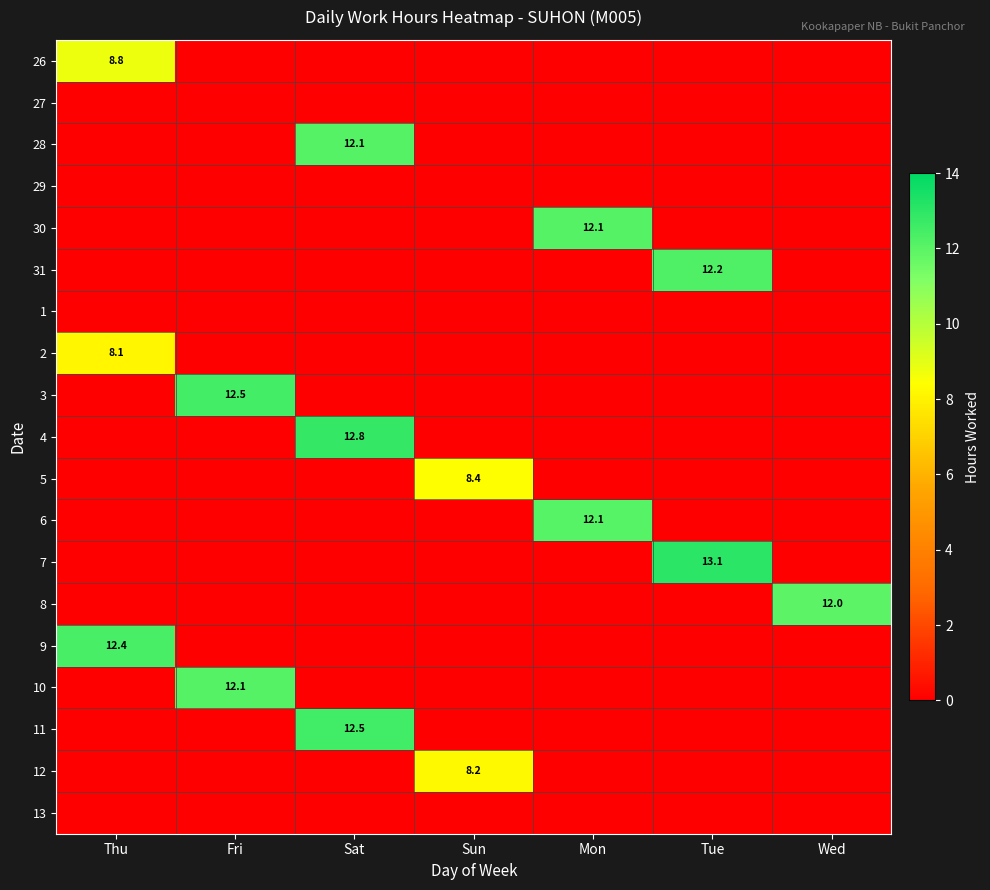

Is it true that 9 equals 7.0 at Thu?

False